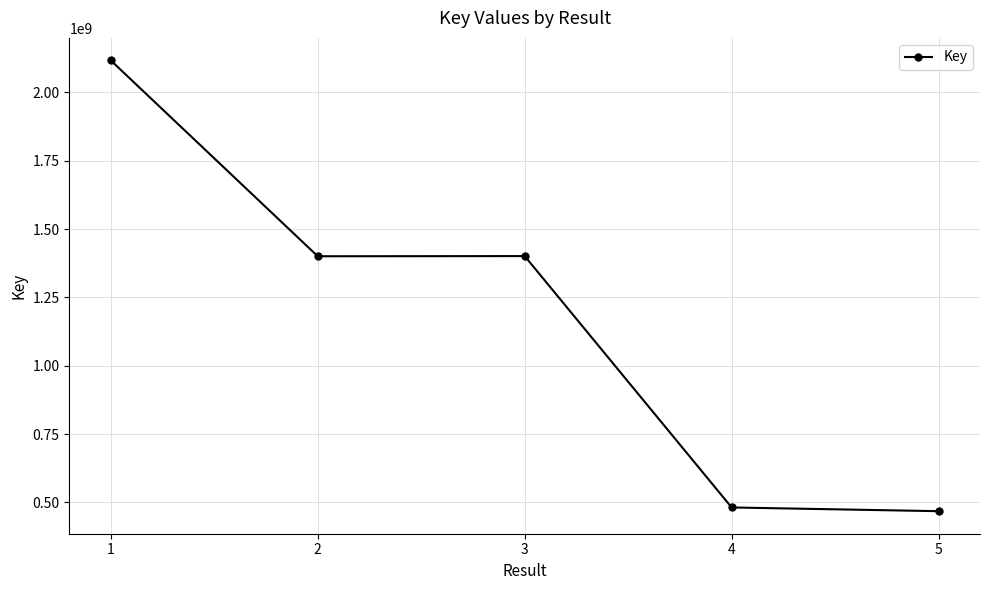

The value at 2 is 488963799. True or false?

False